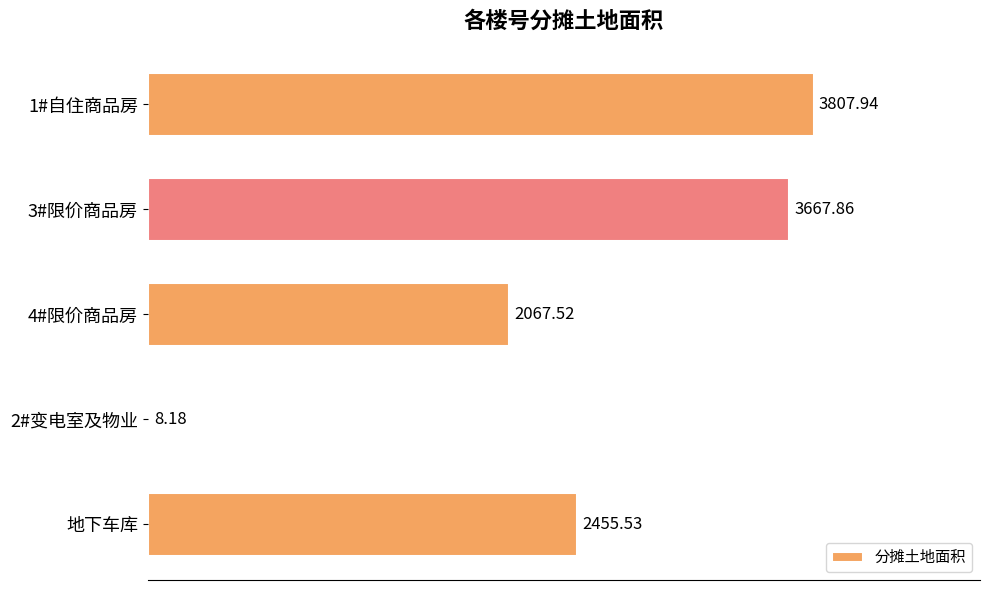

Between 2#变电室及物业 and 地下车库, which is larger?

地下车库